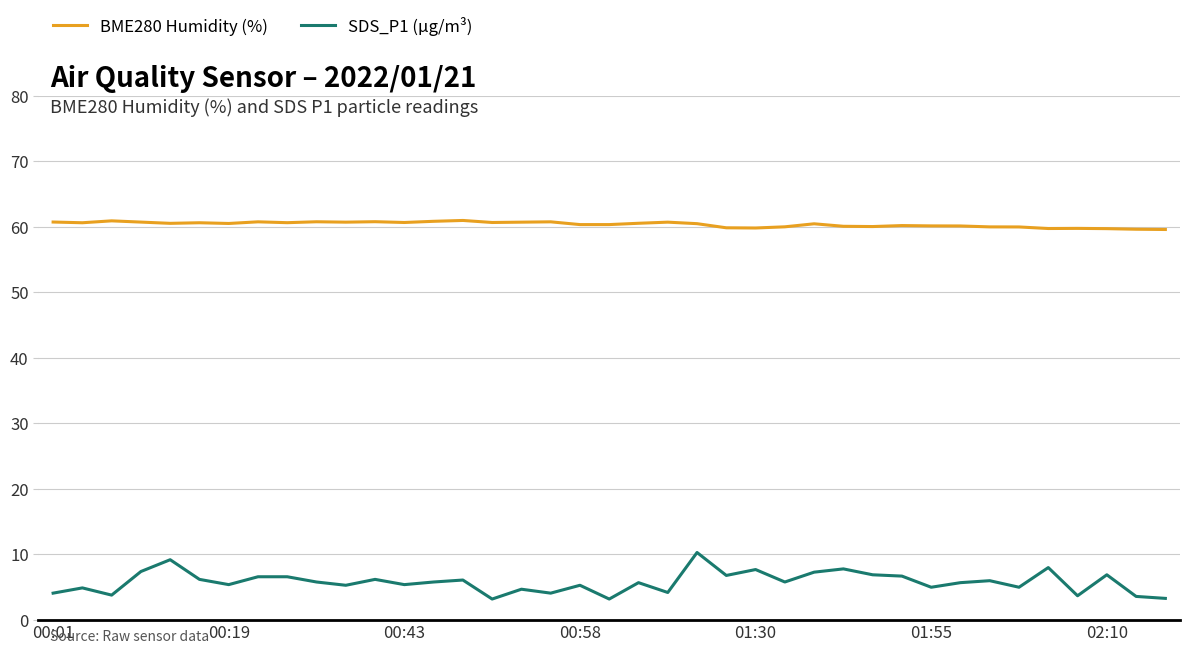

What is the difference between the maximum and minimum values in the SDS_P1 (µg/m³) series?

7.1